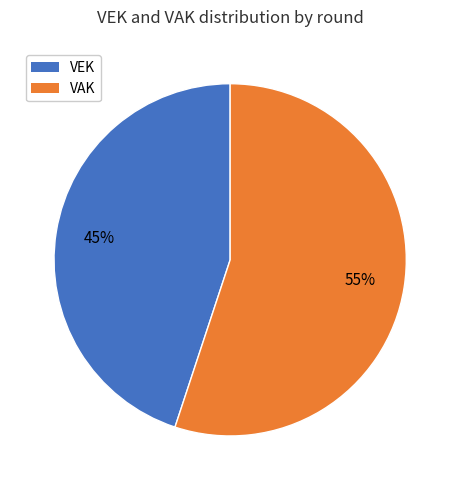

True or false: VEK accounts for 45% of the total.

True